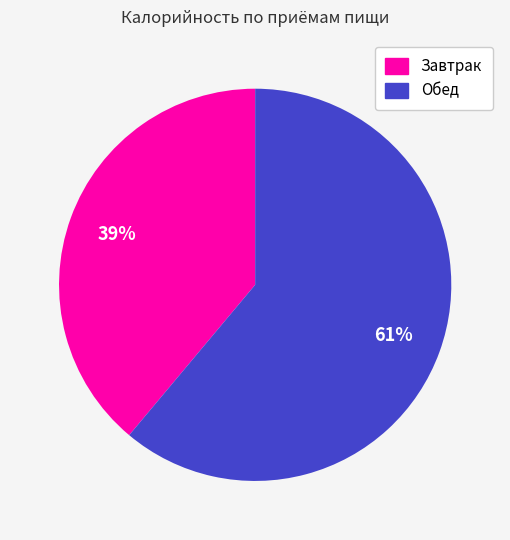

Count the number of slices in the pie.

2